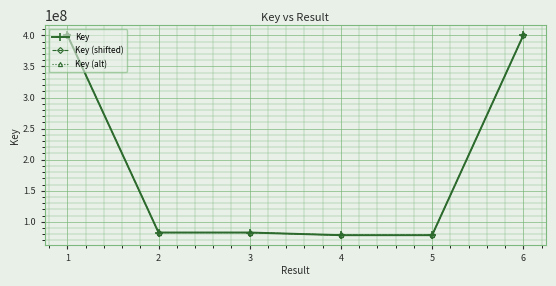

What is the difference between the second highest and minimum values in the Key (alt) series?

321560003.1